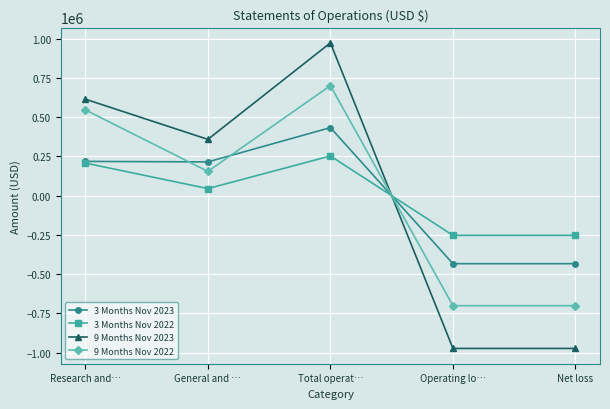

What is the difference between the second highest and second lowest values in the 3 Months Nov 2023 series?

651084